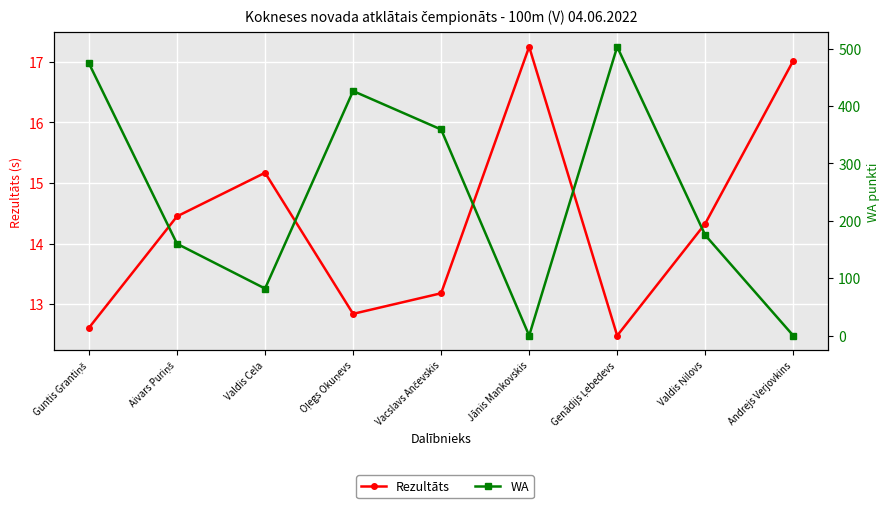

Between which two adjacent categories do WA and Rezultāts first intersect?

Vacslavs Ančevskis and Jānis Mankovskis